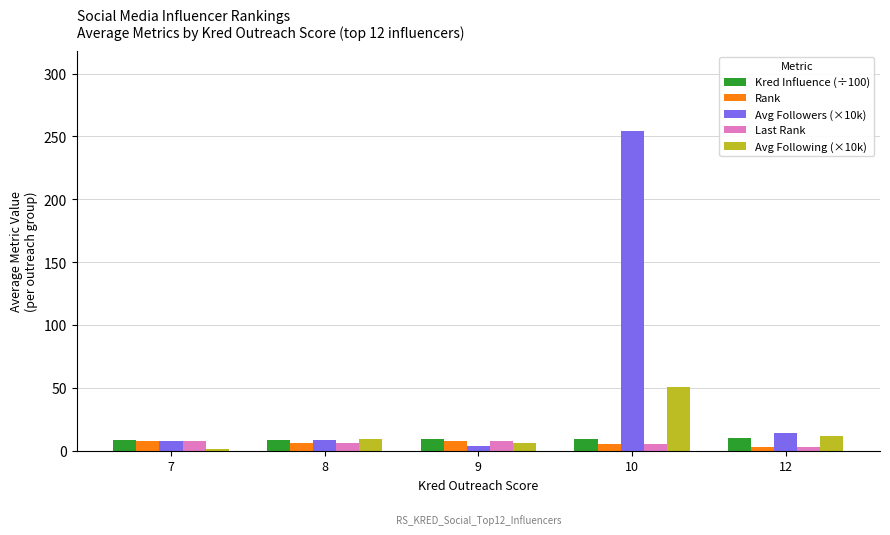

How many groups of bars are there?

5